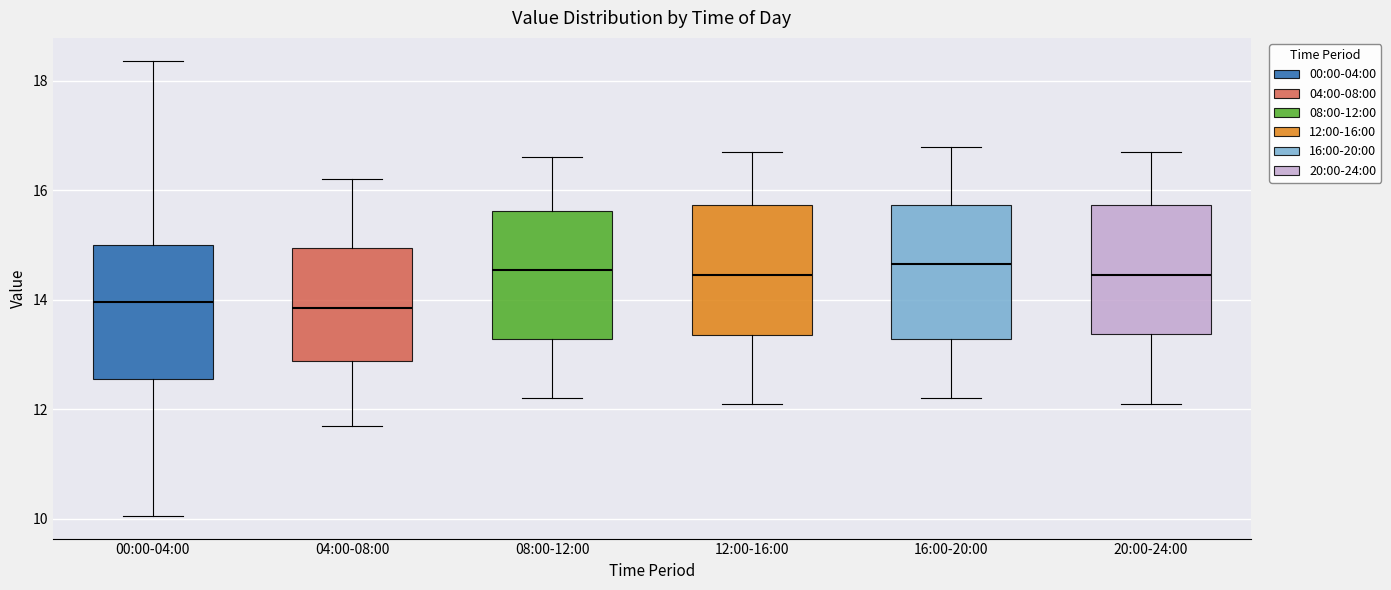

Where is the upper edge of the box for 16:00-20:00 on the y-axis? The values are not printed on the chart, so give them approximately, as read against the axis.

15.8